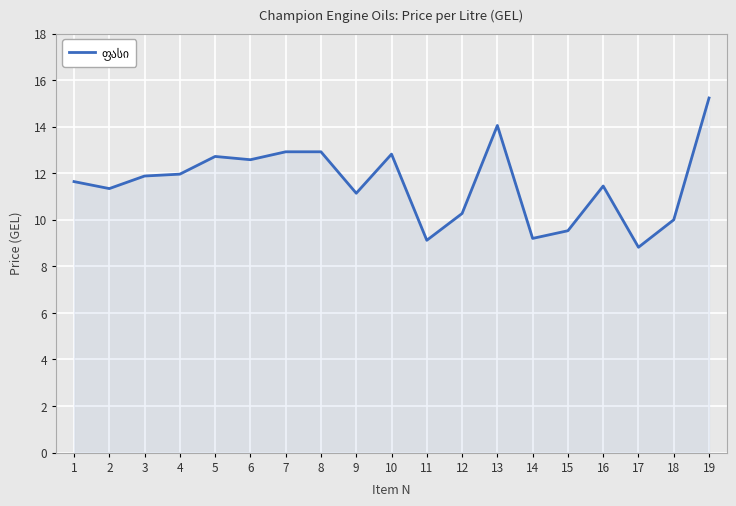

What is the greatest value displayed?

15.2